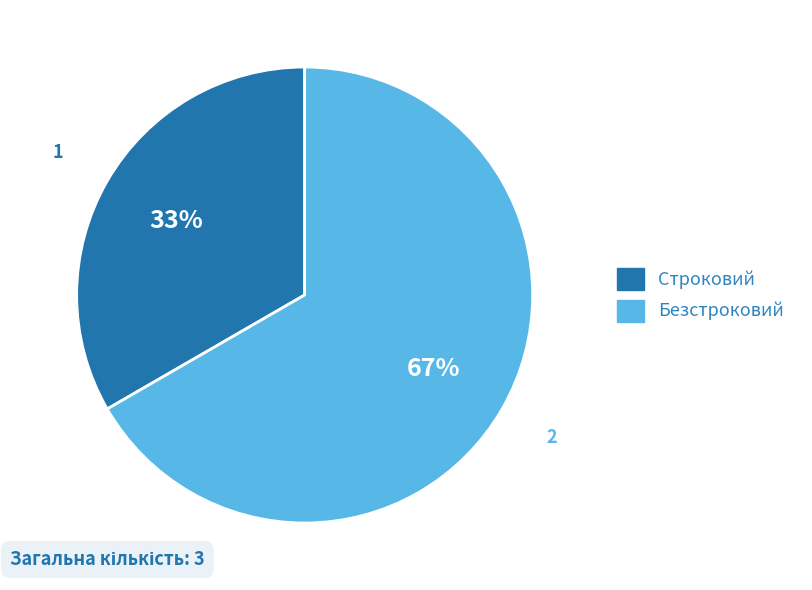

The Строковий slice represents 33% of the pie. True or false?

True